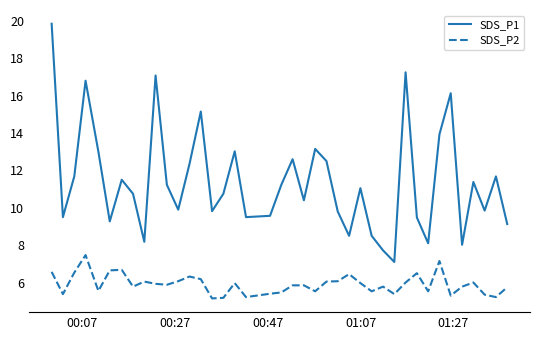

What is the greatest value displayed?

19.9